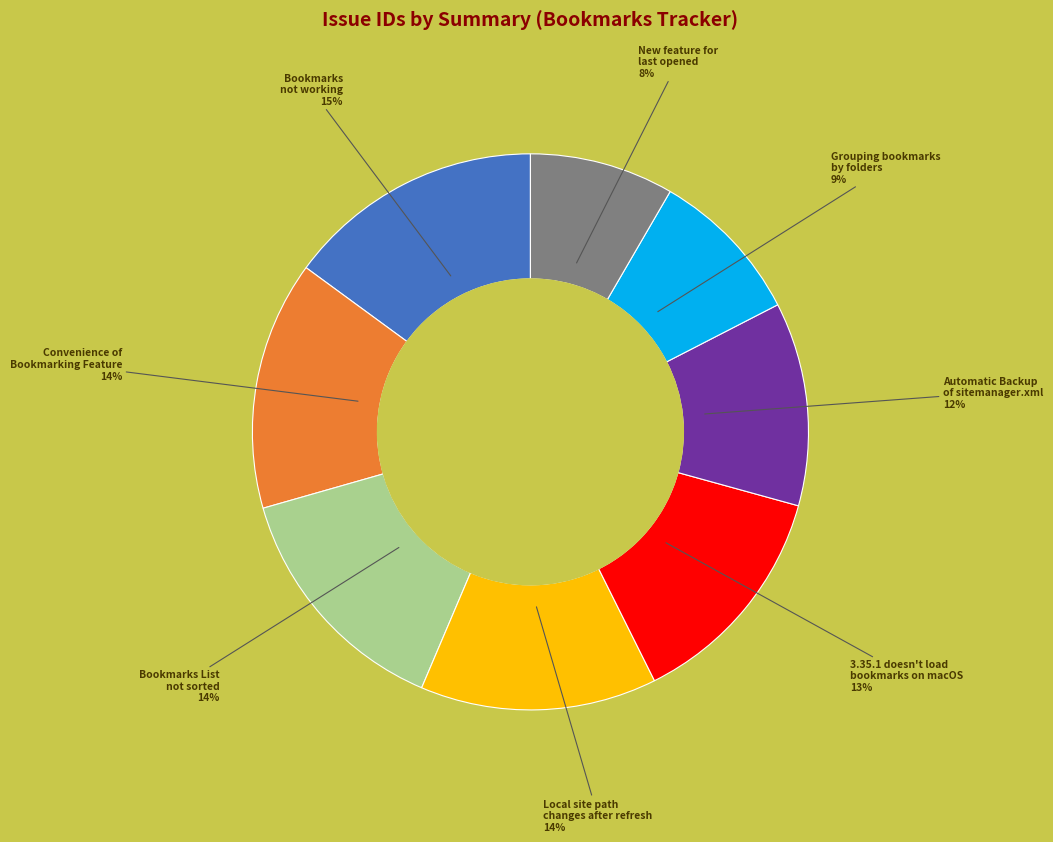

Is there any slice that represents more than half of the pie?

No